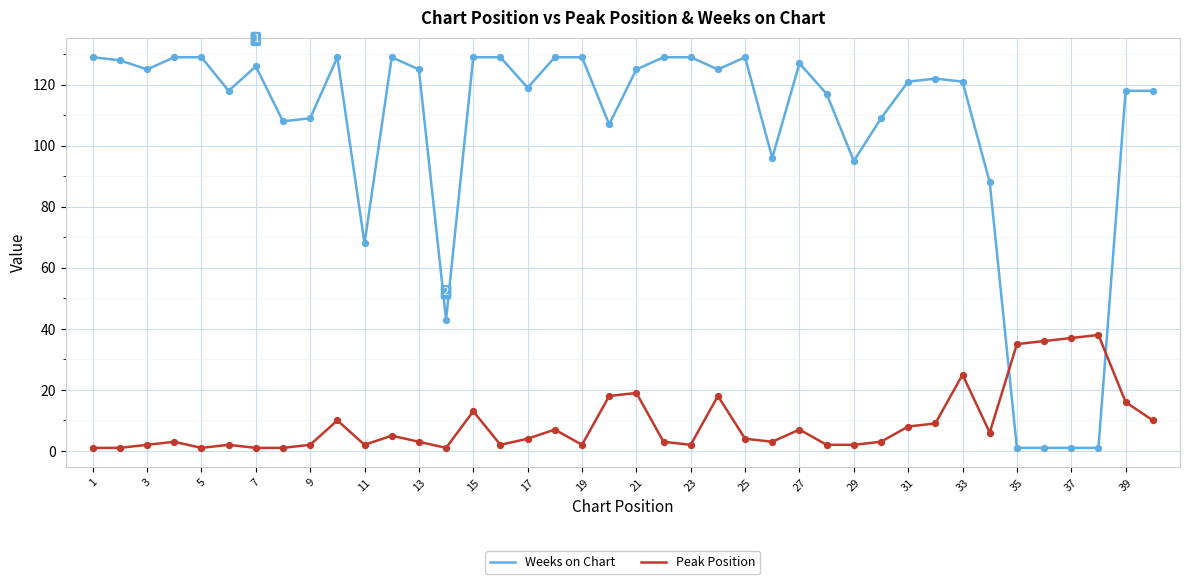

Which series has the largest total across all categories?

Weeks on Chart